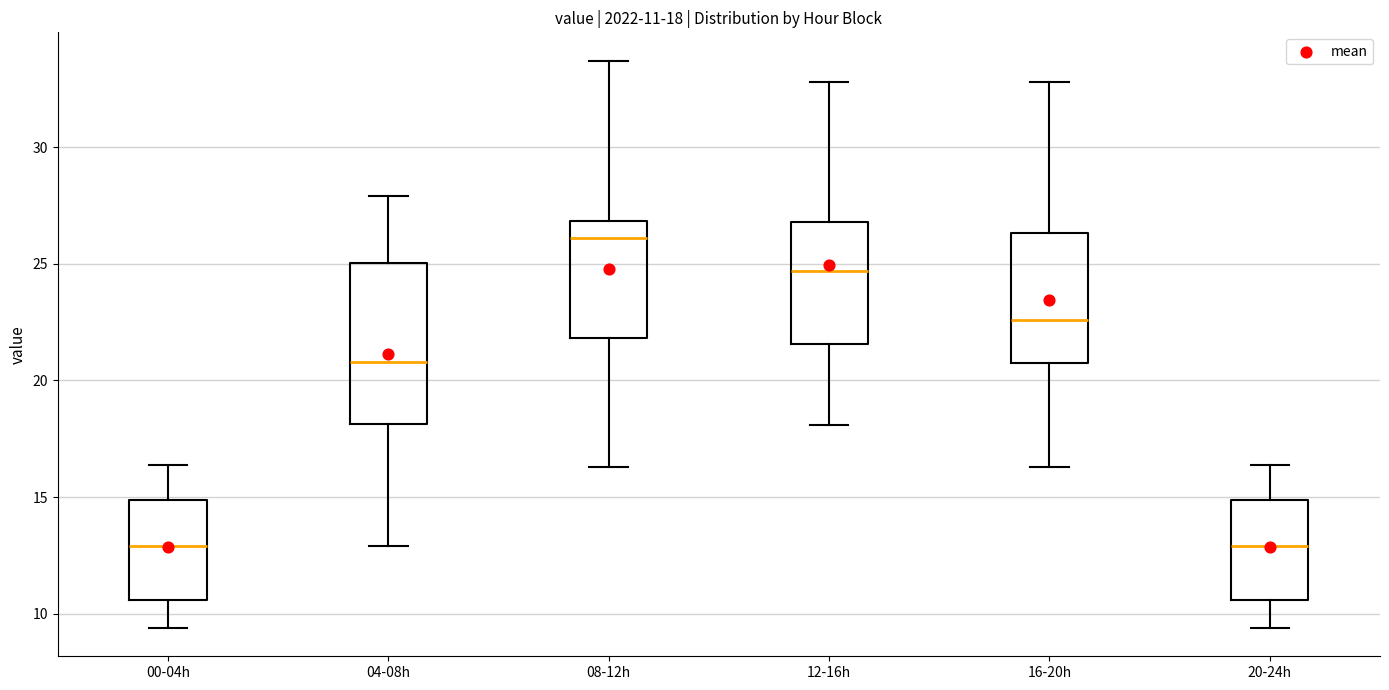

Which box's median line is the highest?

08-12h